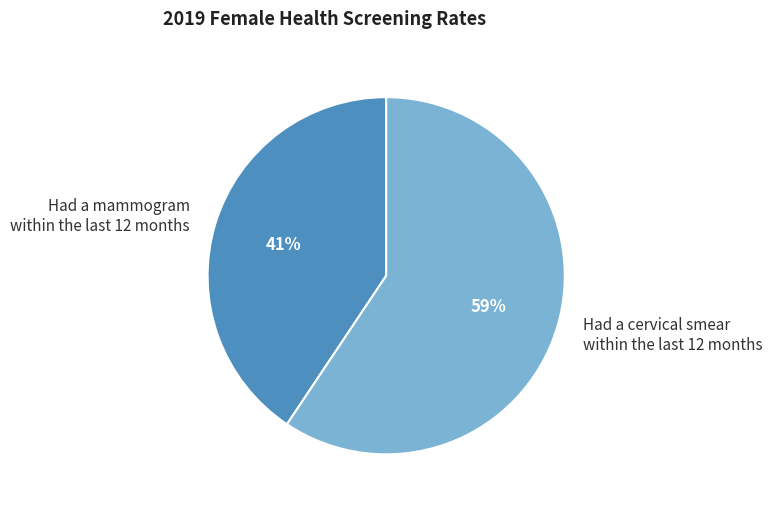

How many slices are in this pie chart?

2